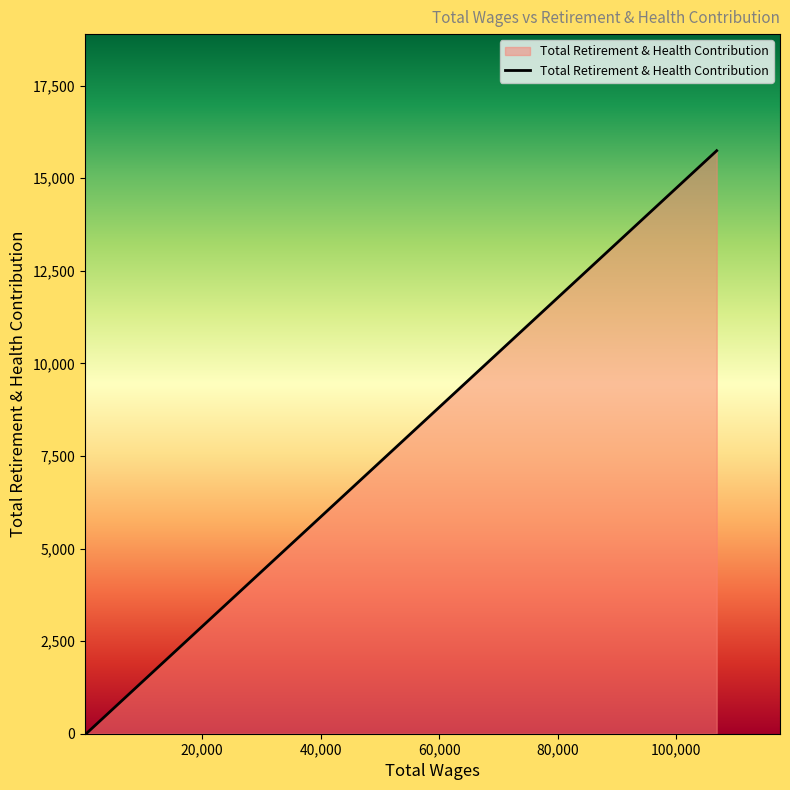

How many values are below 17?

1